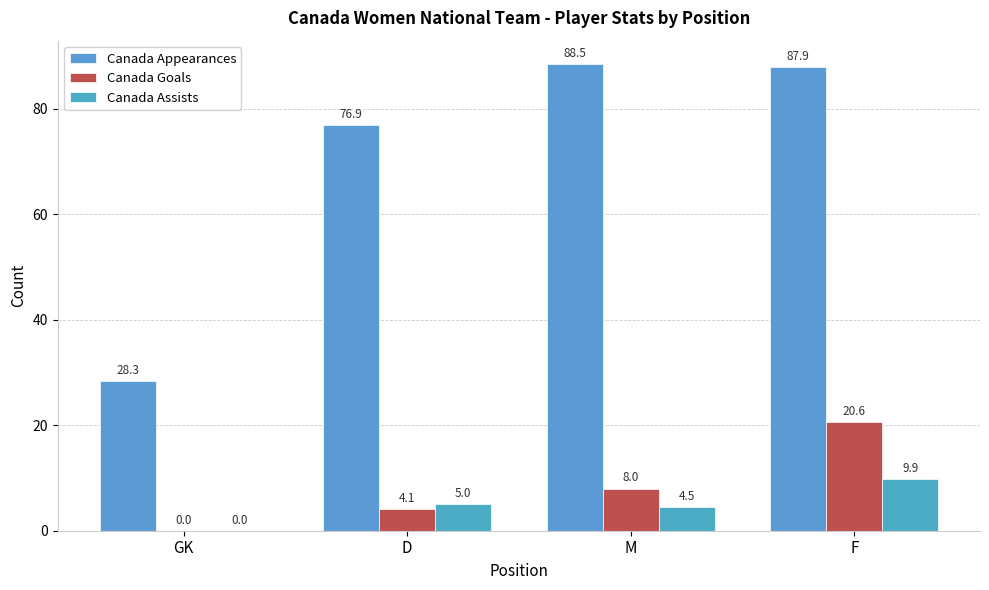

Reading right to left, extract all data points from this chart.

Canada Appearances: 87.9	88.5	76.9	28.3
Canada Goals: 20.6	8.0	4.1	0.0
Canada Assists: 9.9	4.5	5.0	0.0